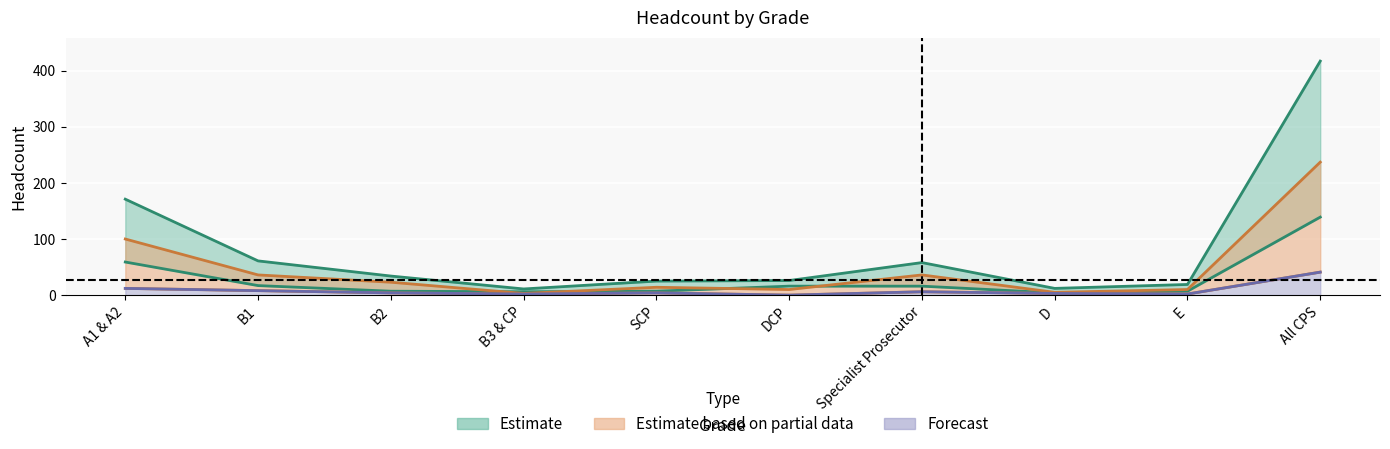

Does the chart display data point markers on the line(s)?

No